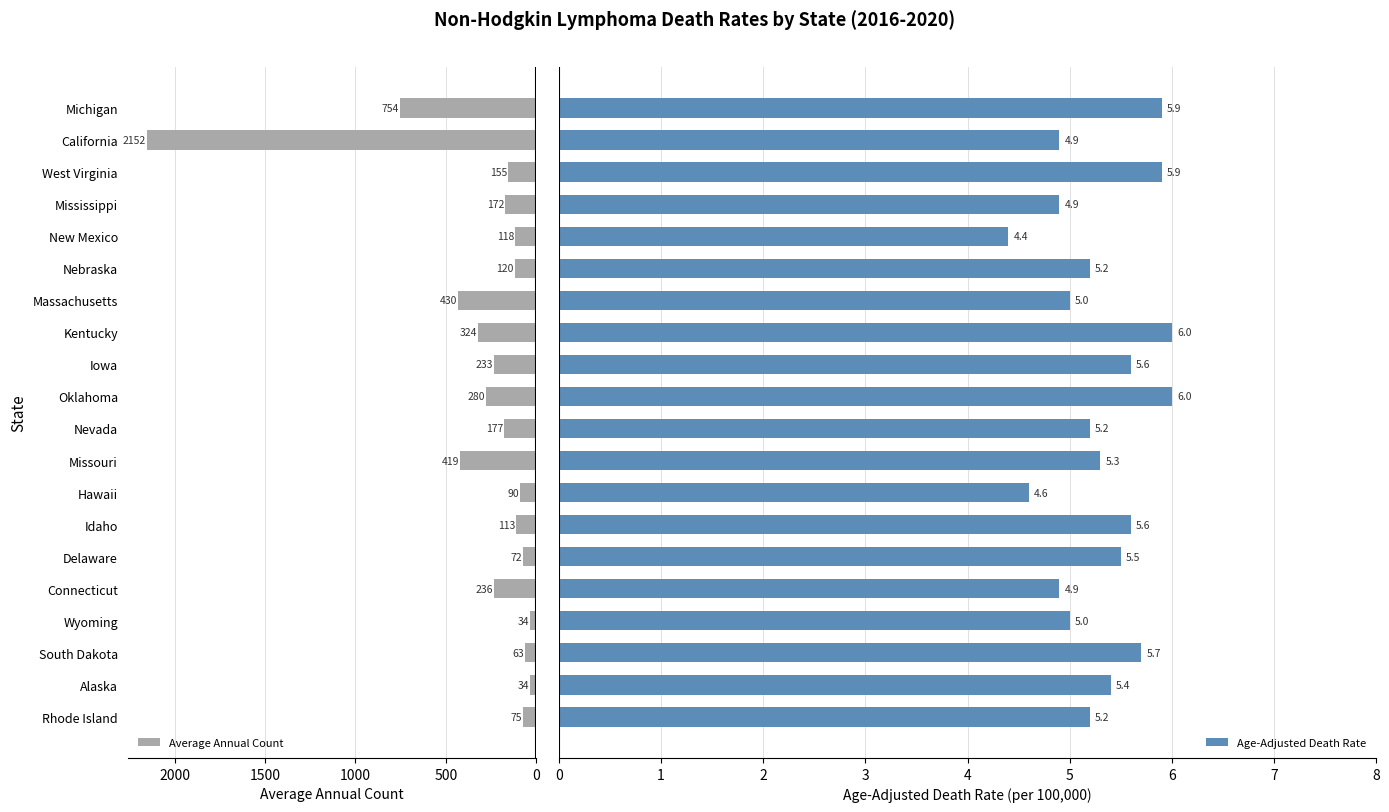

What is the sum of all Average Annual Count values?

6051